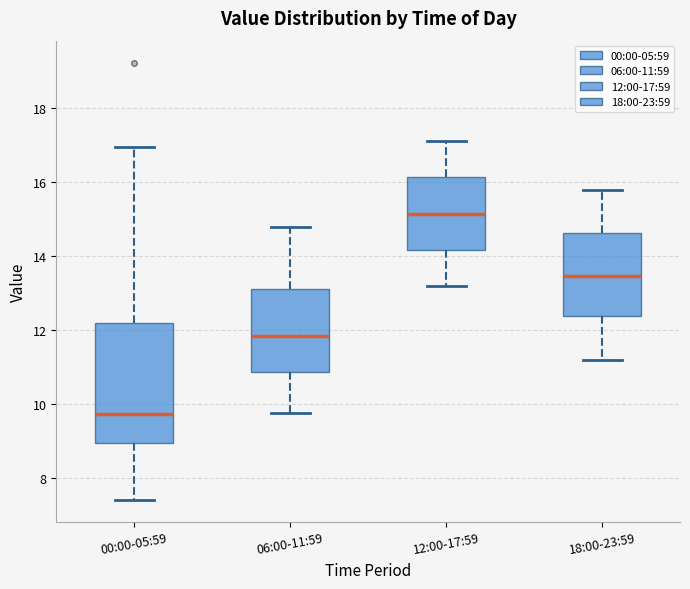

Which box is the tallest, from its lower edge to its upper edge?

00:00-05:59